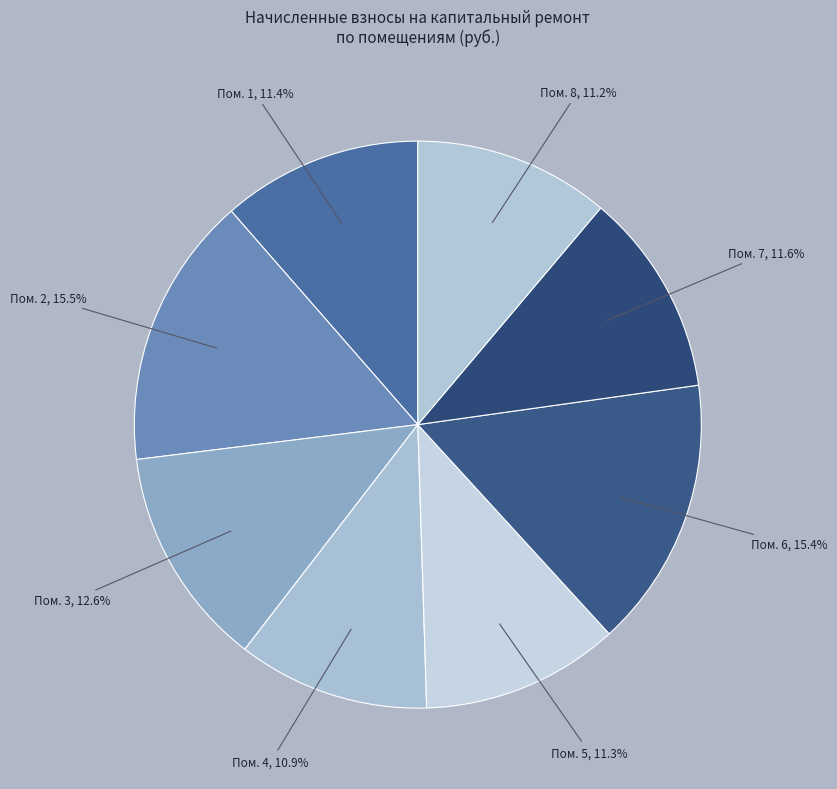

Rank the categories by value from lowest to highest.

4, 8, 5, 1, 7, 3, 6, 2